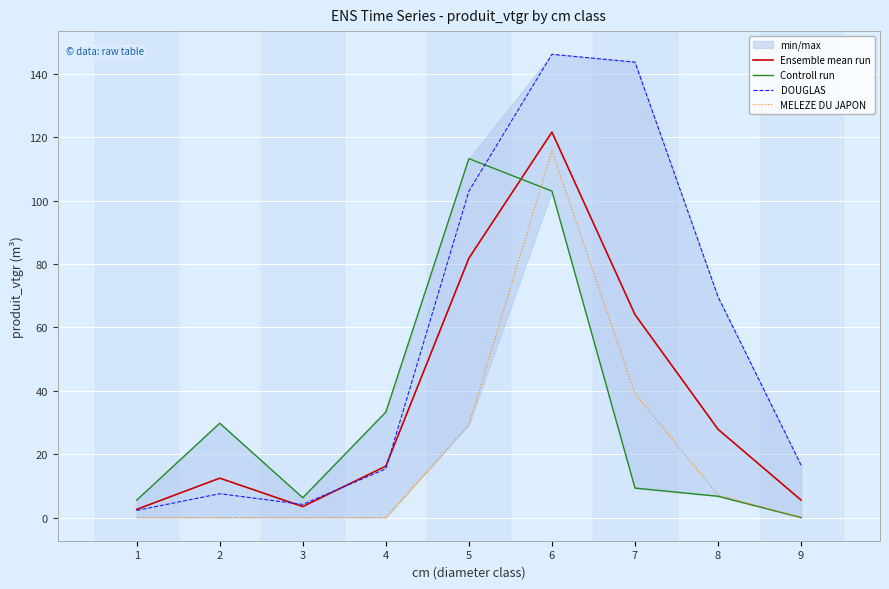

How many values in the Controll run series are below 9?

4